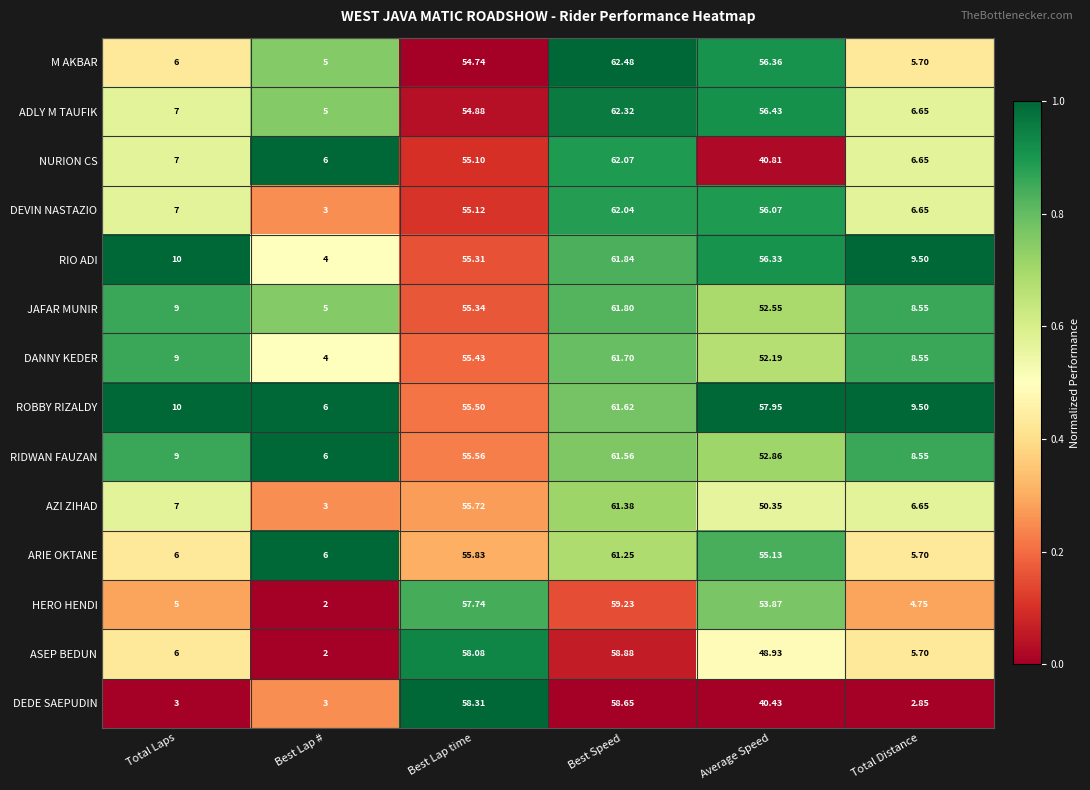

At Best Speed, list the series in order from largest to smallest.

M AKBAR, ADLY M TAUFIK, NURION CS, DEVIN NASTAZIO, RIO ADI, JAFAR MUNIR, DANNY KEDER, ROBBY RIZALDY, RIDWAN FAUZAN, AZI ZIHAD, ARIE OKTANE, HERO HENDI, ASEP BEDUN, DEDE SAEPUDIN